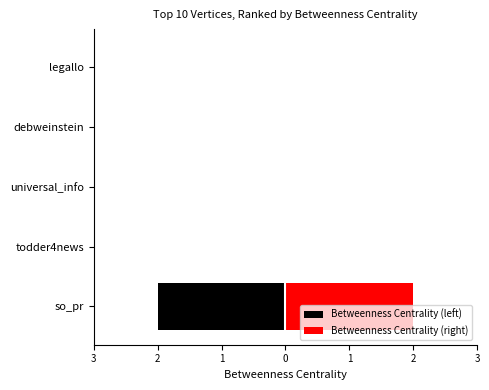

What are all the series names shown in the legend?

Betweenness Centrality (left), Betweenness Centrality (right)